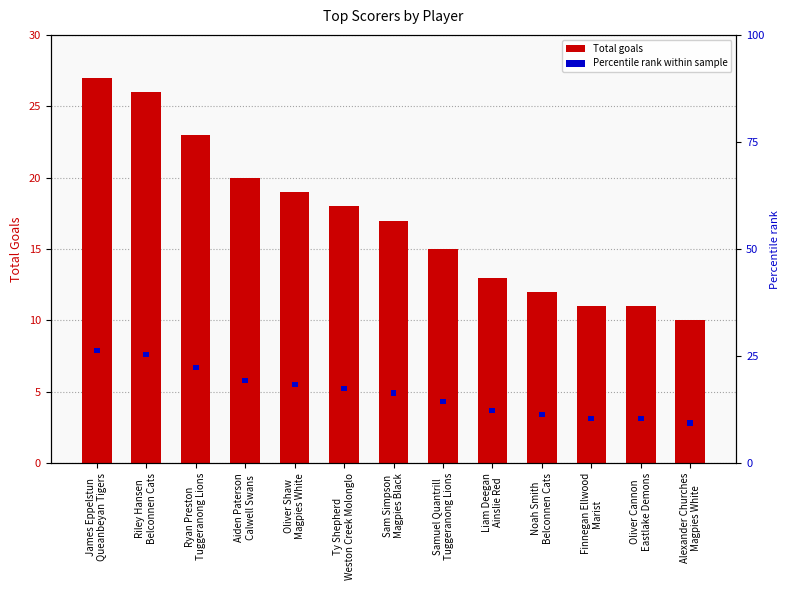

At which category is the sum across all series the highest?

James Eppelstun
Queanbeyan Tigers